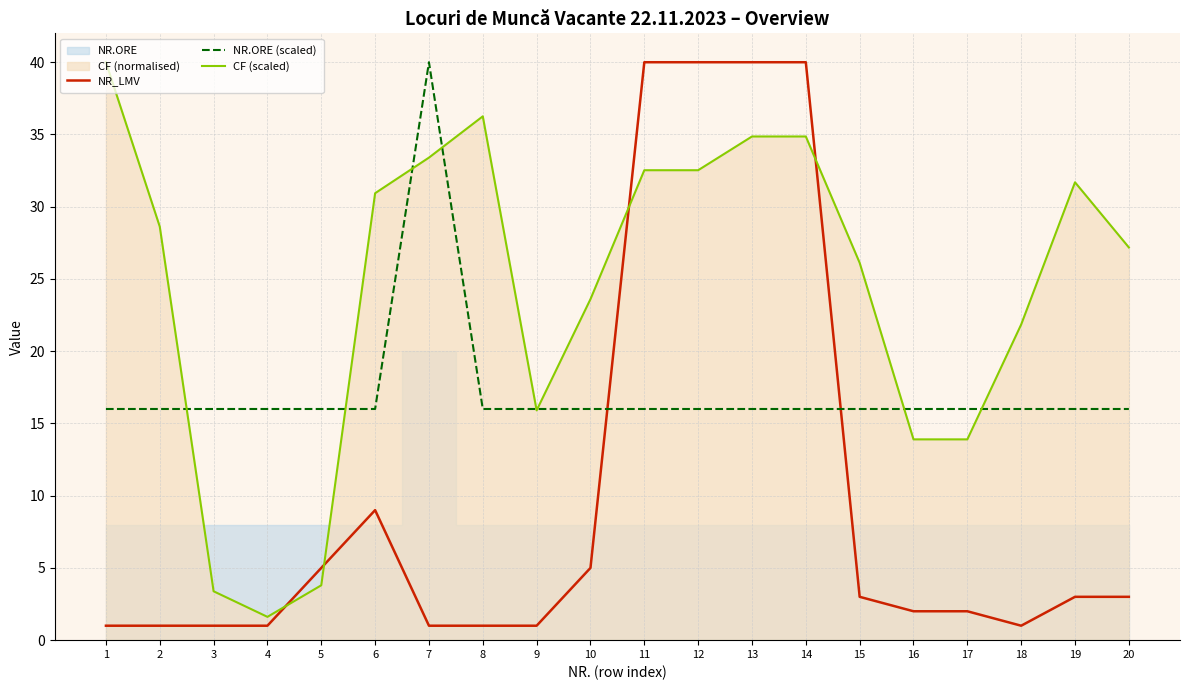

What is the value of the CF (scaled) point at the 18th from the left?

21.8